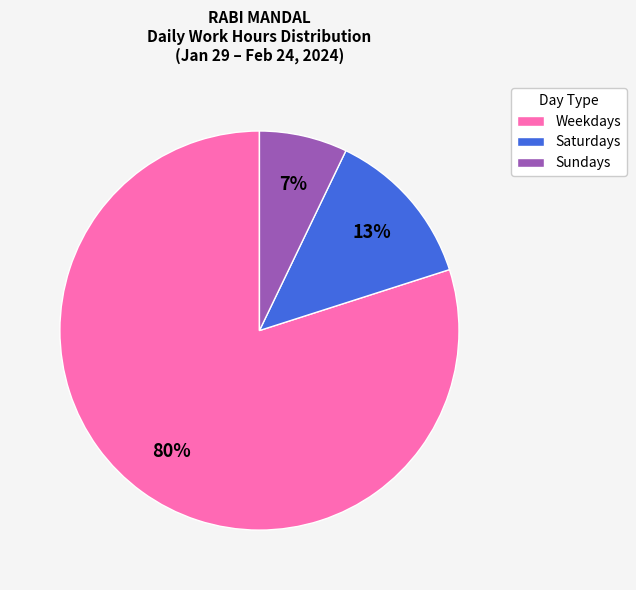

Is there a majority slice in this chart?

Yes